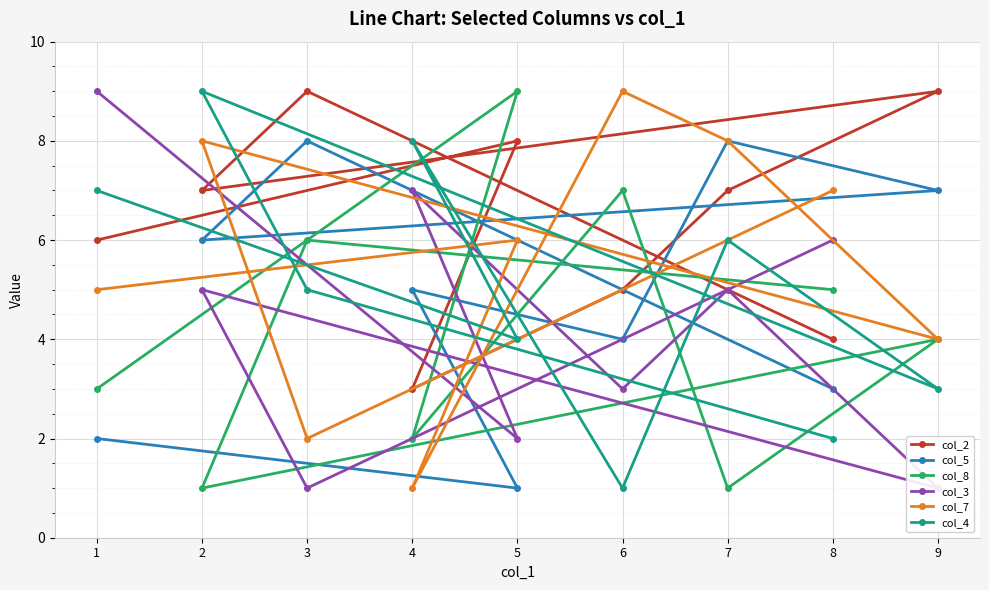

How many lines are shown in the chart?

6